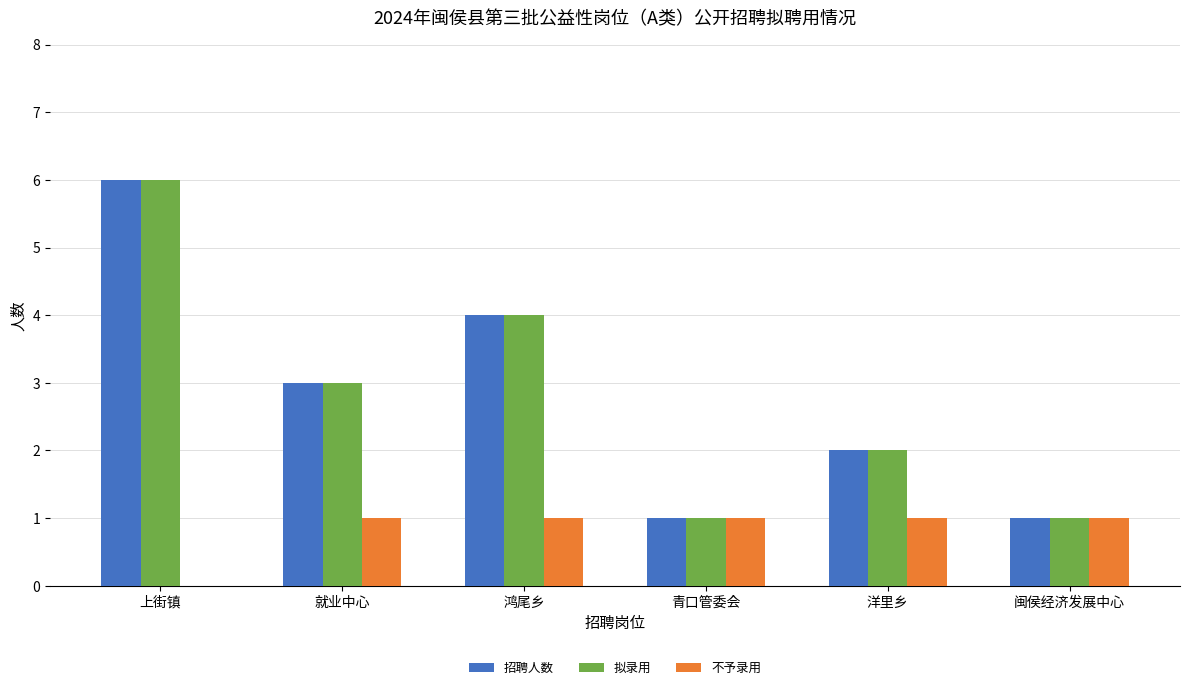

What are all the series names shown in the legend?

招聘人数, 拟录用, 不予录用